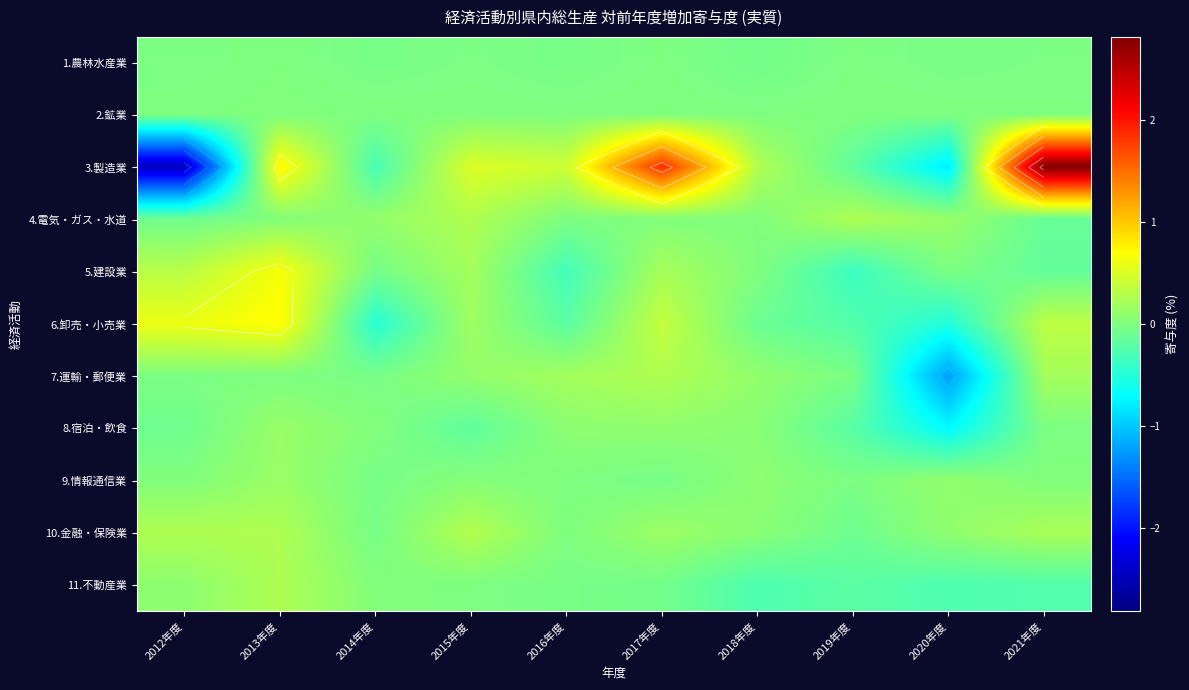

Which series changed the most between 2017年度 and 2019年度?

3.製造業